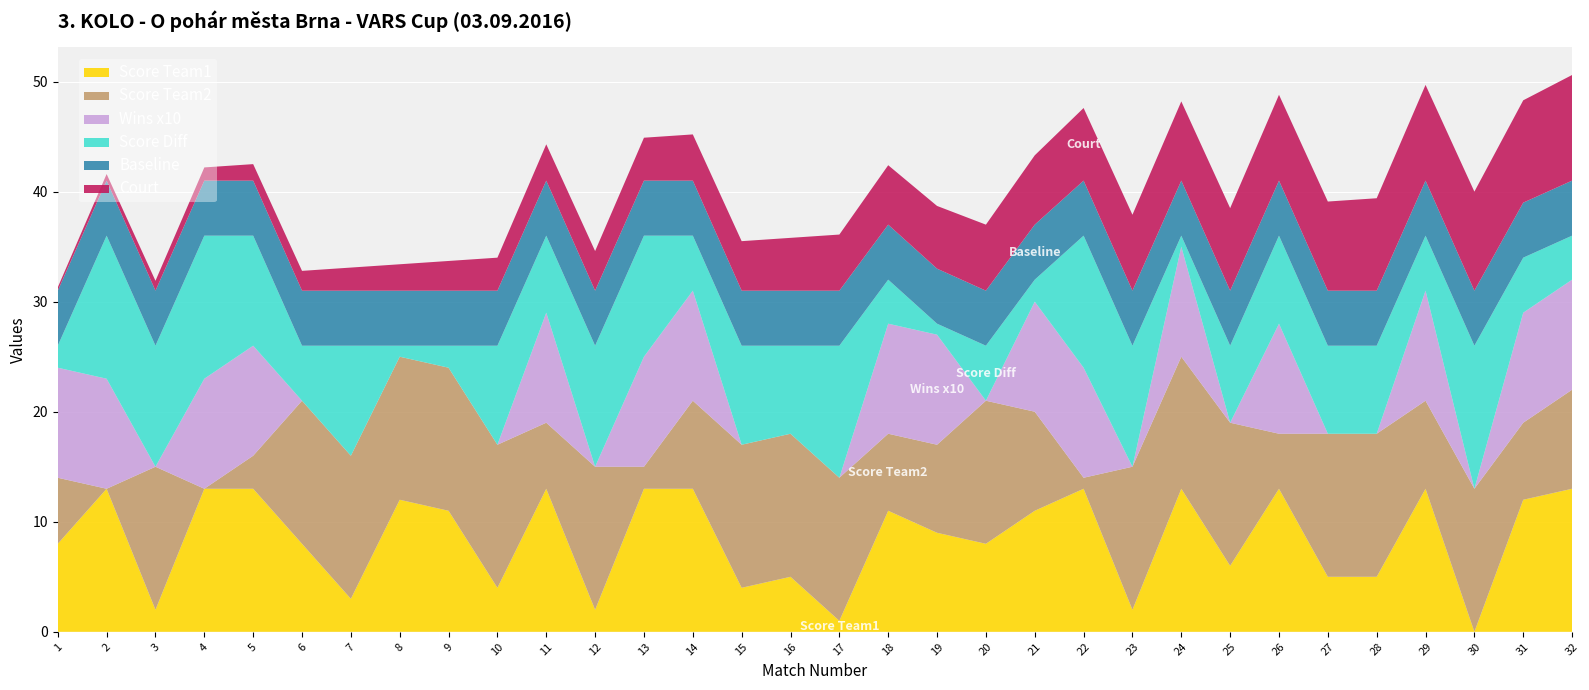

Reading left to right, extract all data points from this chart.

Score Team1: 8	13	2	13	13	8	3	12	11	4	13	2	13	13	4	5	1	11	9	8	11	13	2	13	6	13	5	5	13	0	12	13
Score Team2: 6	0	13	0	3	13	13	13	13	13	6	13	2	8	13	13	13	7	8	13	9	1	13	12	13	5	13	13	8	13	7	9
Wins Team1: 1	1	0	1	1	0	0	0	0	0	1	0	1	1	0	0	0	1	1	0	1	1	0	1	0	1	0	0	1	0	1	1
Score Diff: 2	13	11	13	10	5	10	1	2	9	7	11	11	5	9	8	12	4	1	5	2	12	11	1	7	8	8	8	5	13	5	4
Match ID: 1	2	3	4	5	6	7	8	9	10	11	12	13	14	15	16	17	18	19	20	21	22	23	24	25	26	27	28	29	30	31	32
Court: 1	2	3	4	5	6	7	8	9	10	11	12	13	14	15	16	17	18	19	20	21	22	23	24	25	26	27	28	29	30	31	32